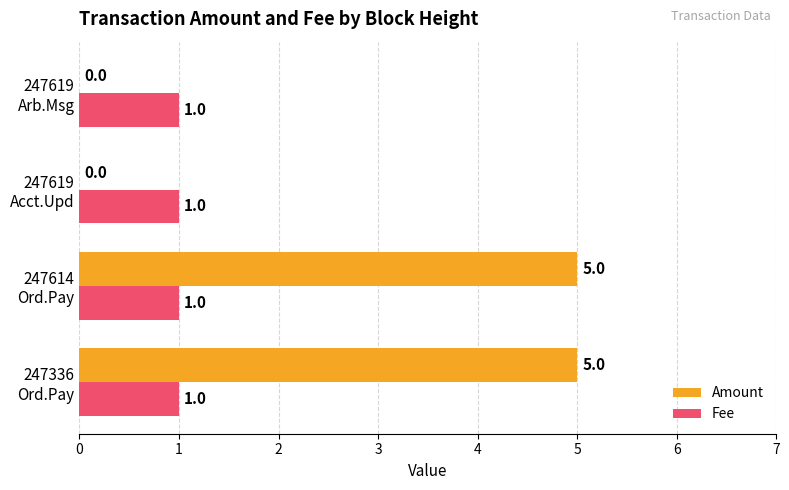

Which series has the largest total across all categories?

Amount